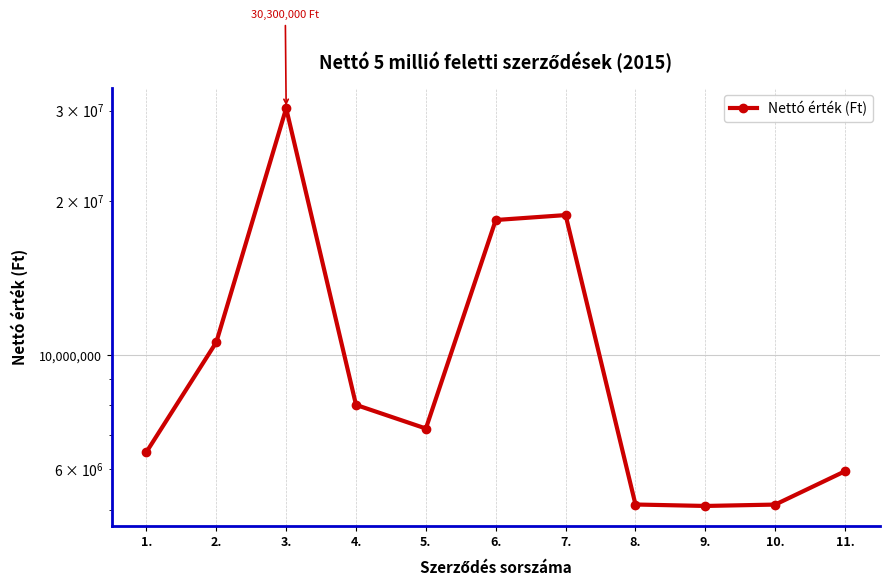

What is the change in value from 5. to 10.?

-2081890